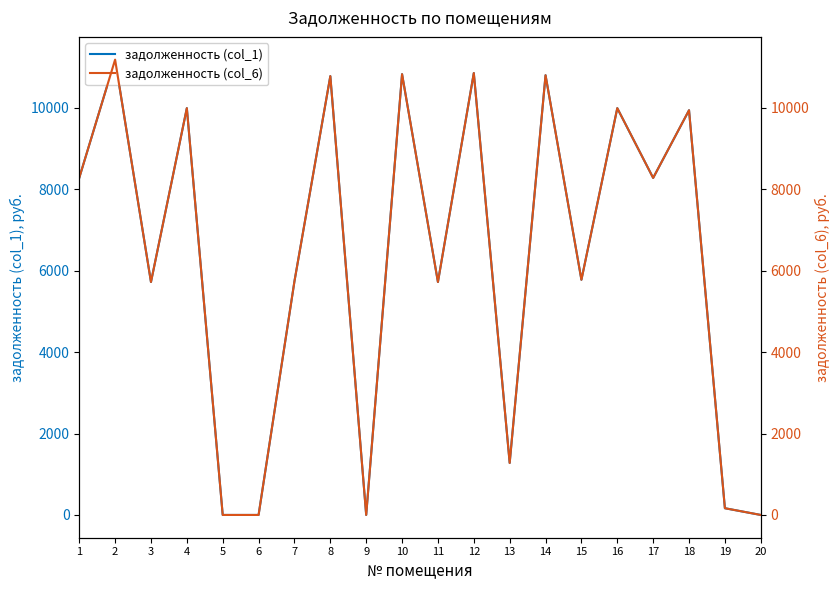

True or false: задолженность (col_6) and задолженность (col_1) cross at least once.

False